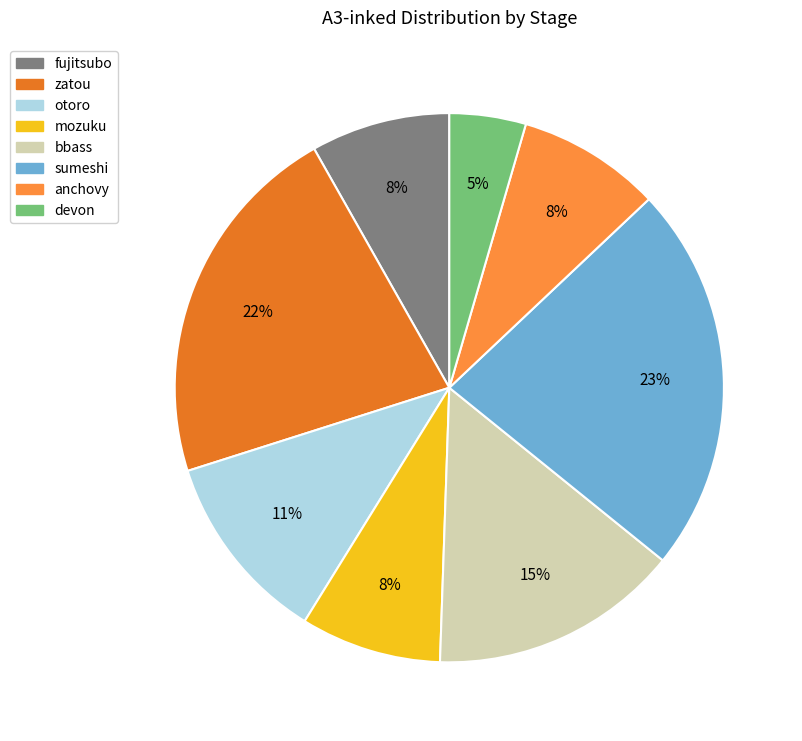

How many slices are in this pie chart?

8